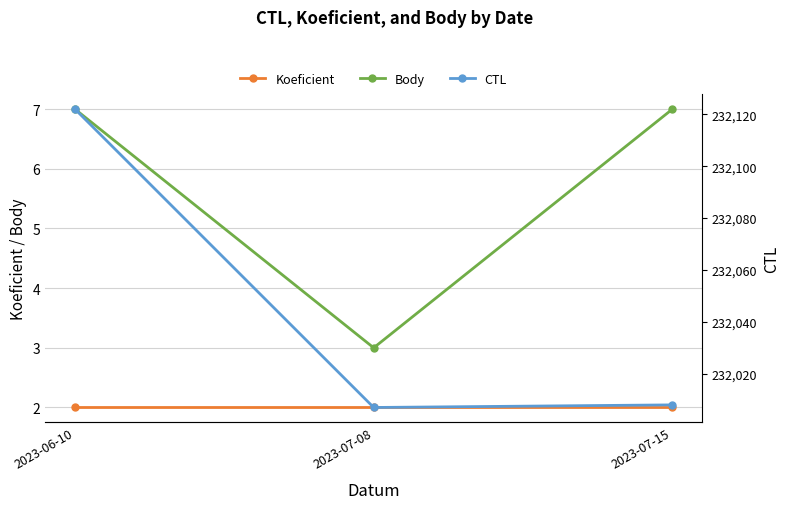

What is the spread (max minus min) of values at 2023-07-08?

232005